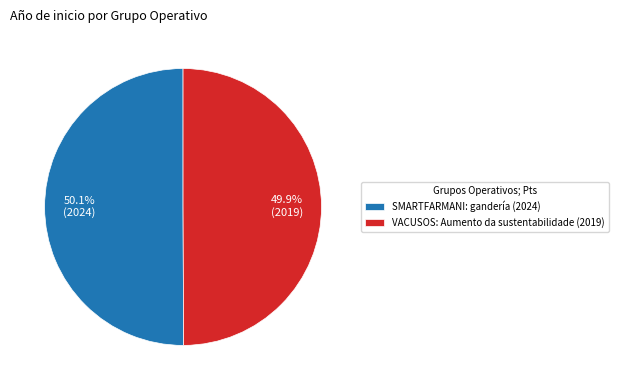

Does any single category account for the majority?

Yes